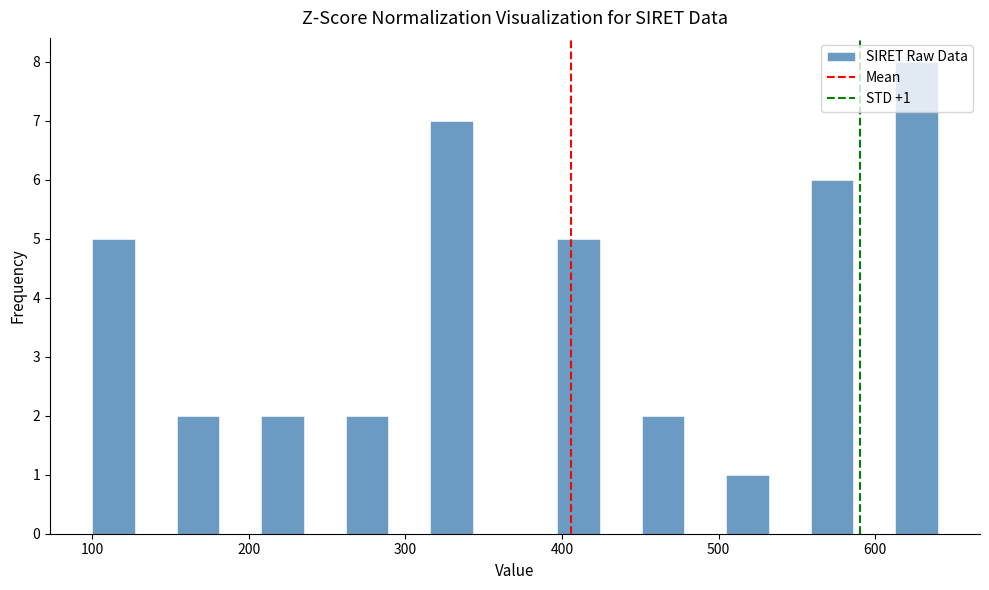

Around what value on the x-axis is the tallest bar? Give the approximate position of its centre, as read against the axis.

630